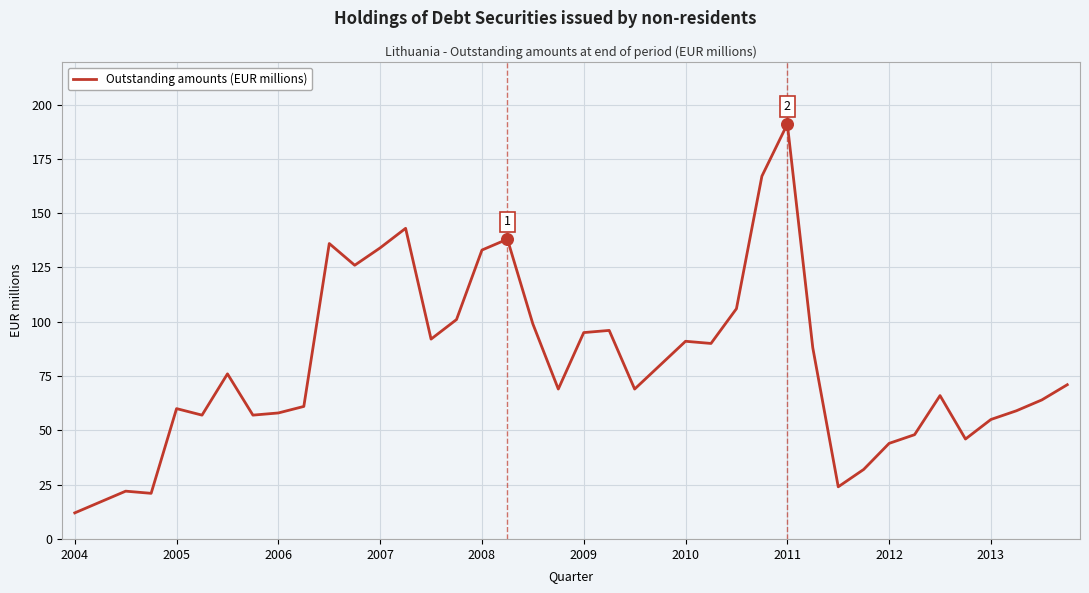

What is the greatest value displayed?

191